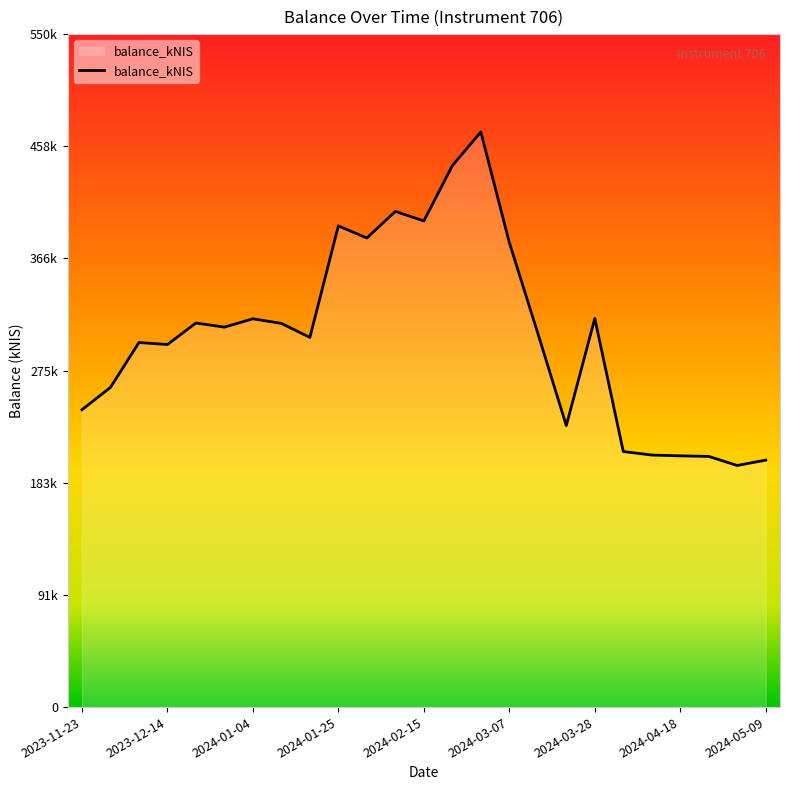

What is the sum of all values?

7604696.4